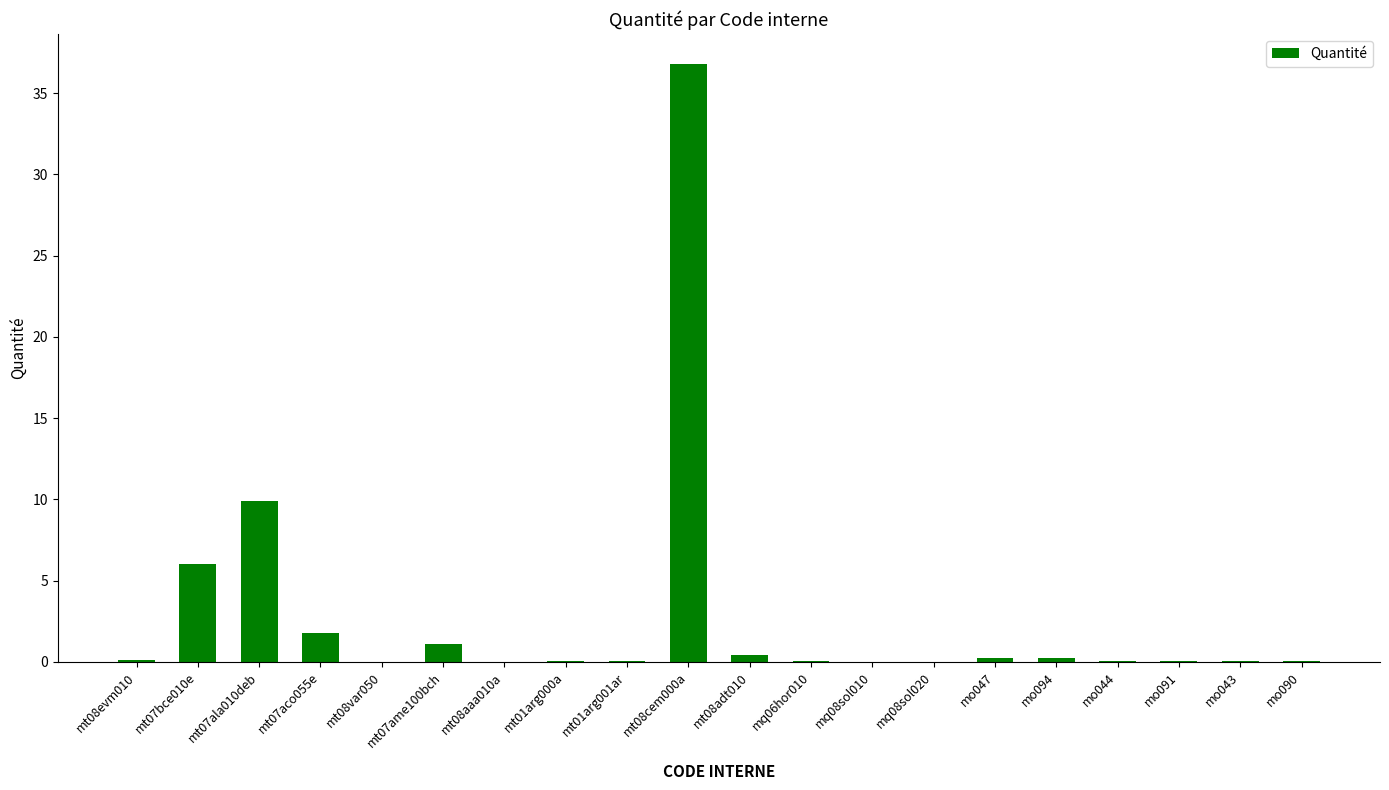

What is the sum of all values?

57.0